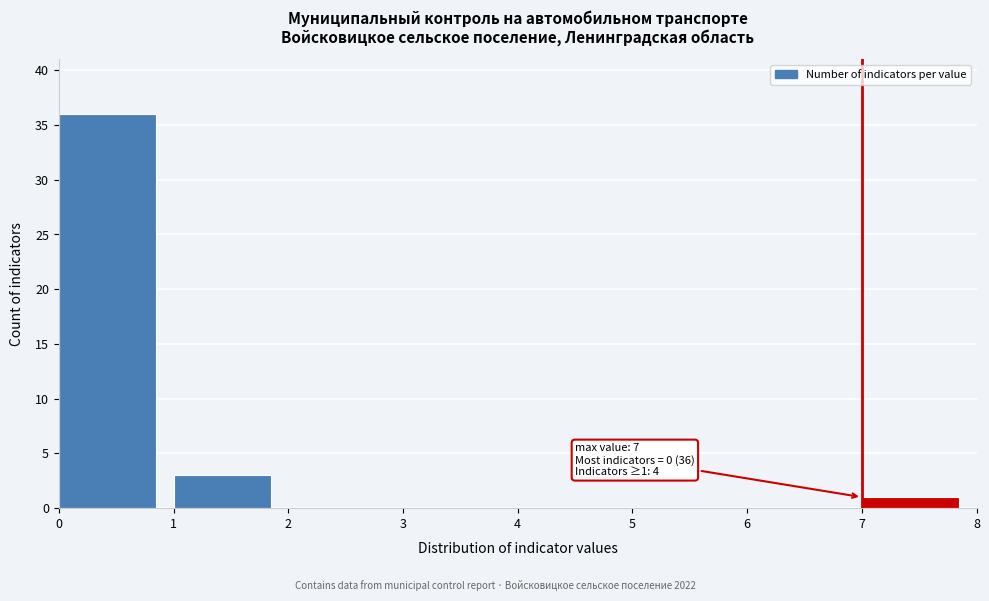

Which range on the x-axis has the tallest bar?

0 to 1